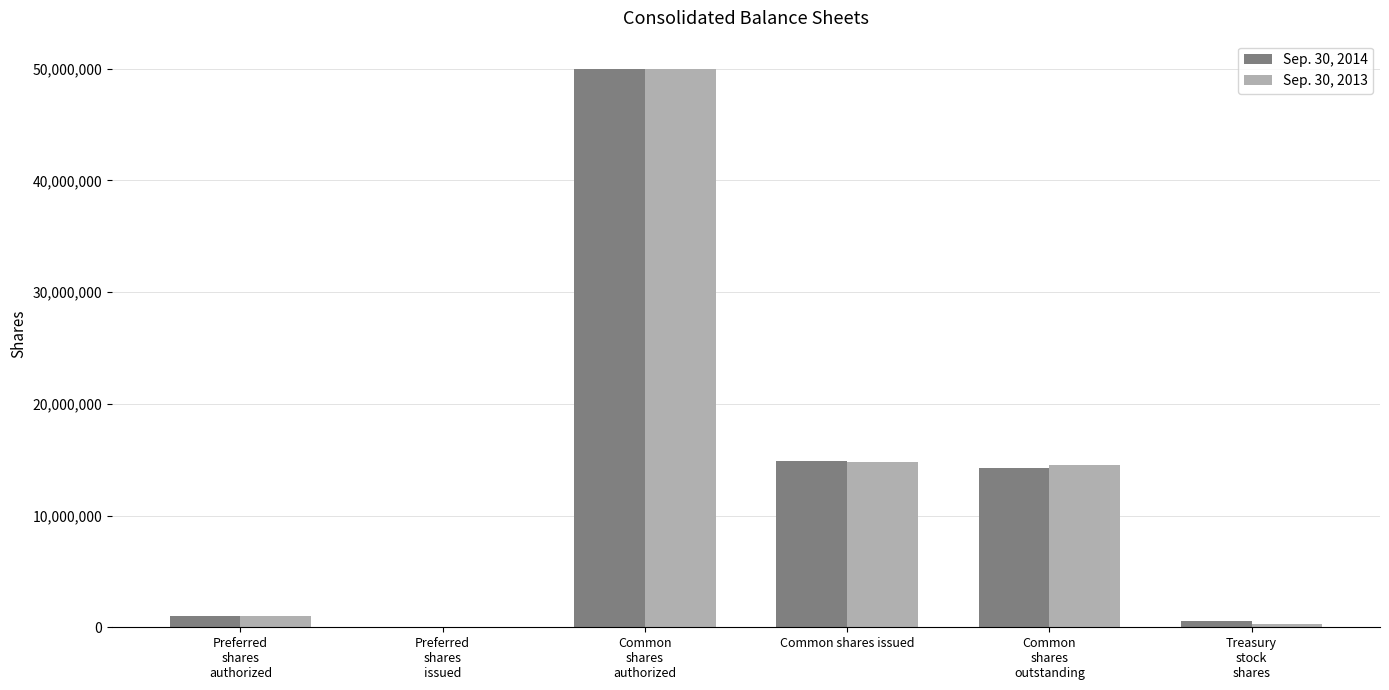

What are all the series names shown in the legend?

Sep. 30, 2014, Sep. 30, 2013